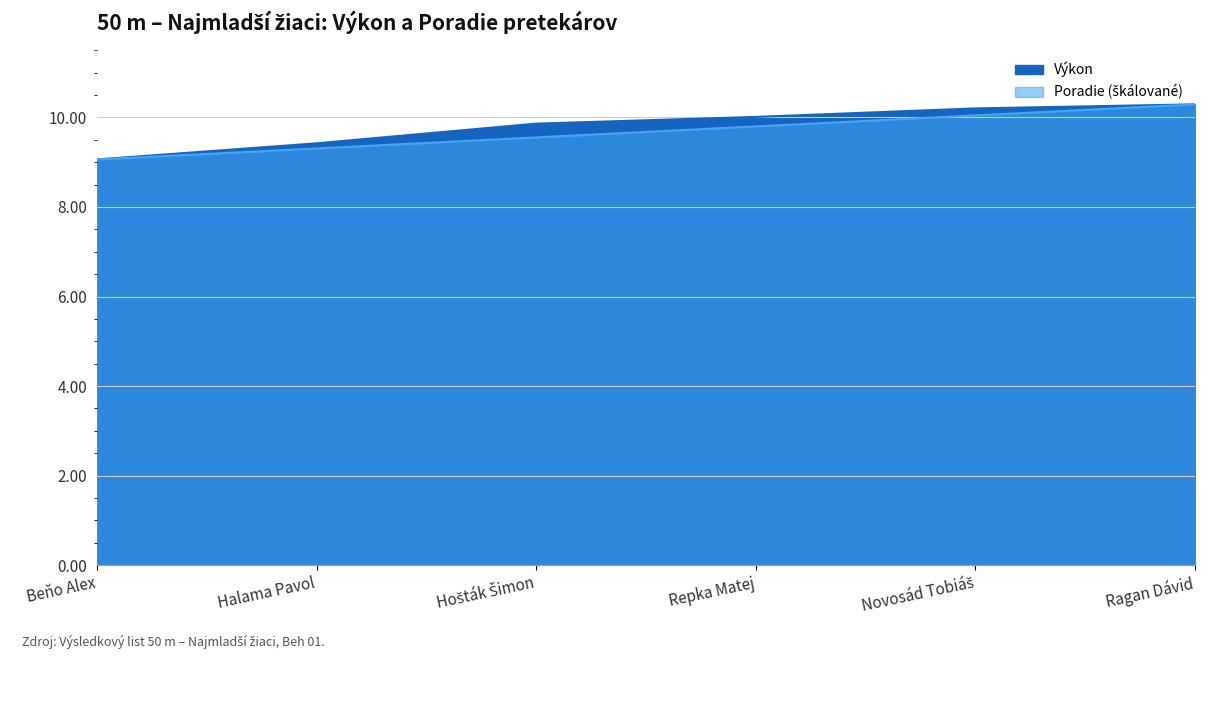

How many data points does each series have?

6